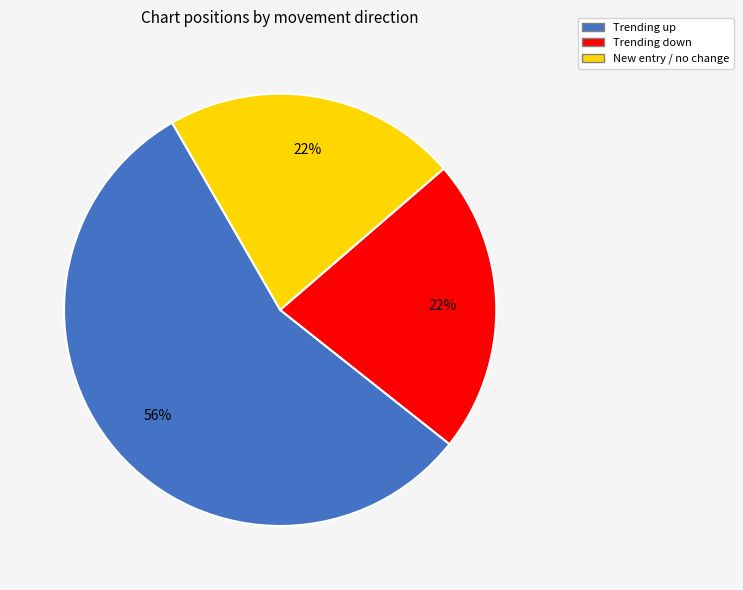

To the nearest percent, what is the average slice percentage?

33%